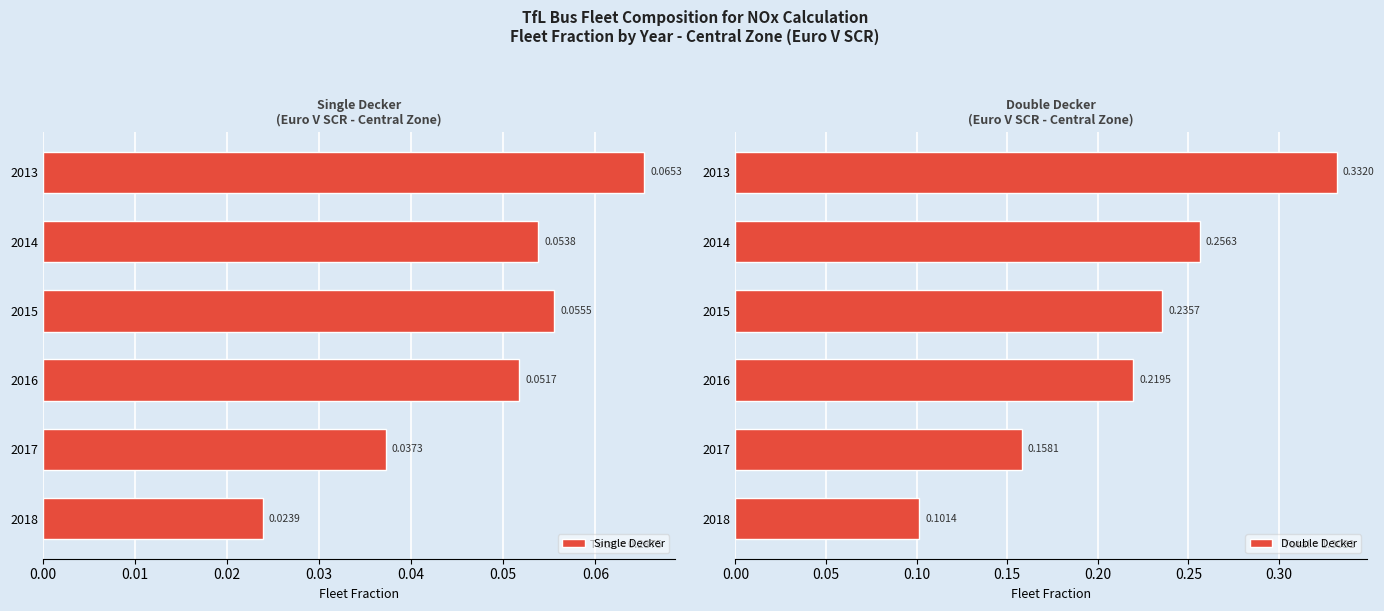

At how many categories does at least one series exceed 0?

6